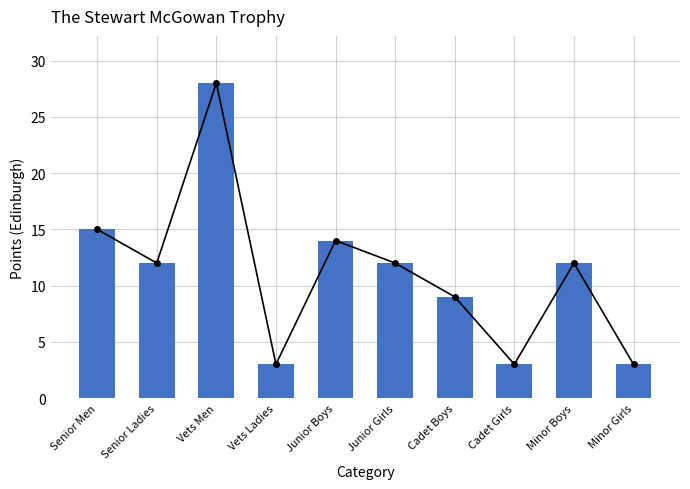

What is the difference between the maximum and minimum values?

25